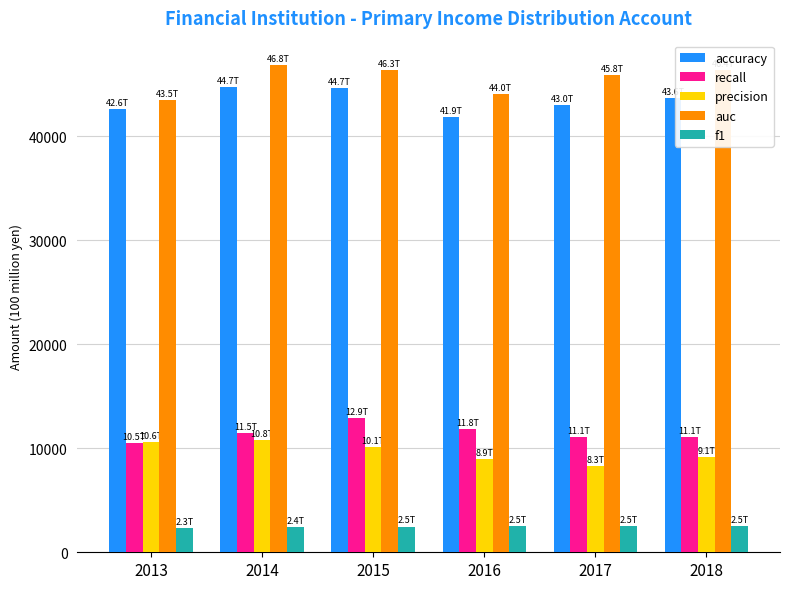

Which series has the largest total across all categories?

auc